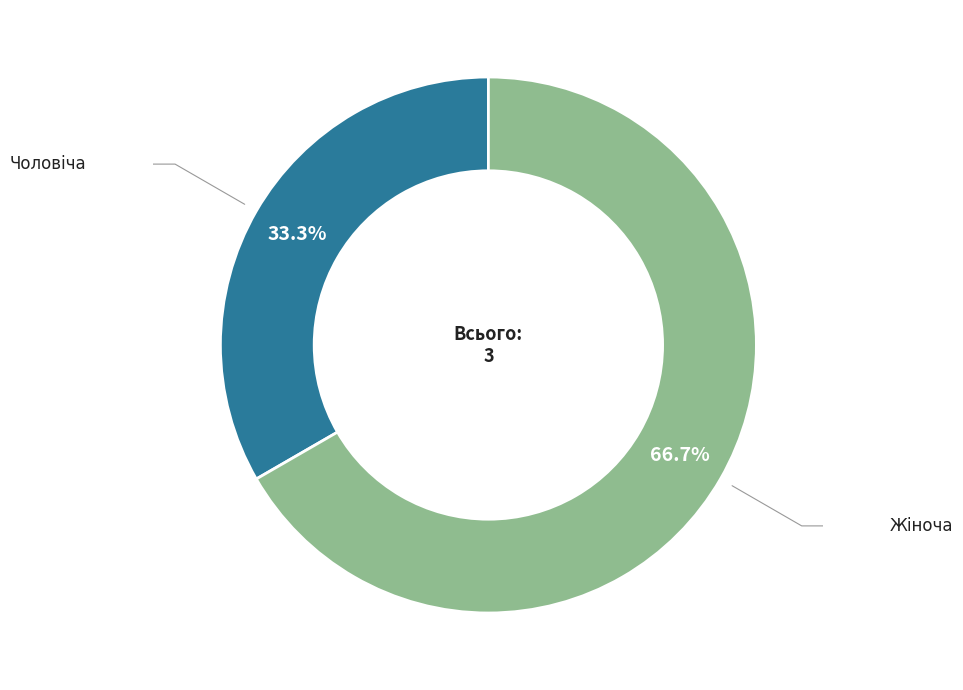

To the nearest percent, what is the combined percentage of Чоловіча and Жіноча?

100%